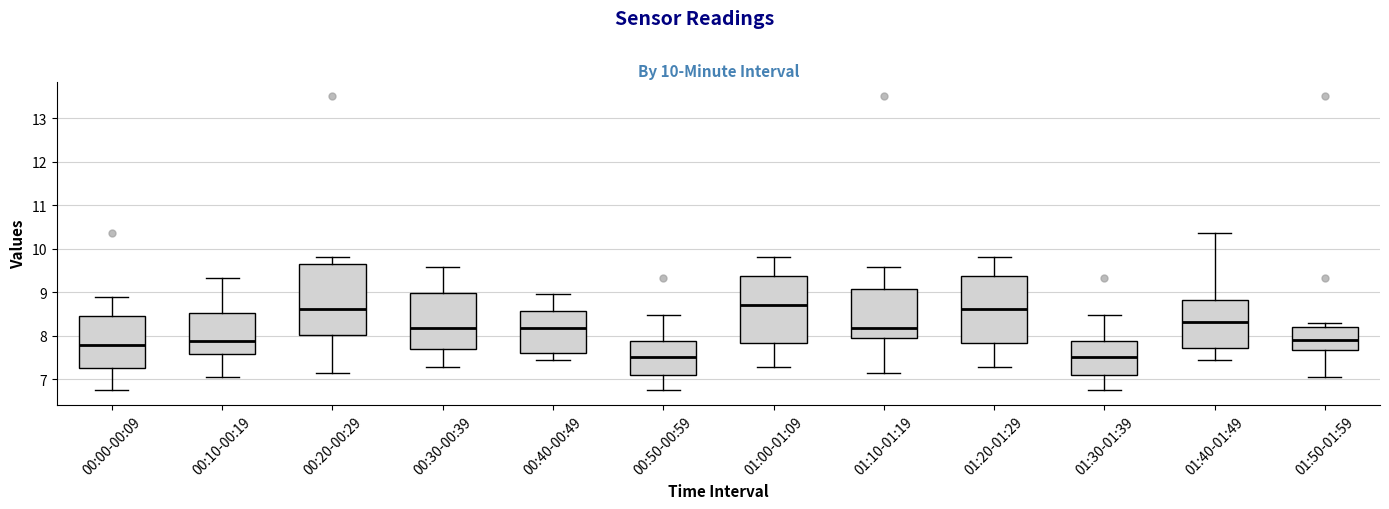

Which box is the tallest, from its lower edge to its upper edge?

00:20-00:29